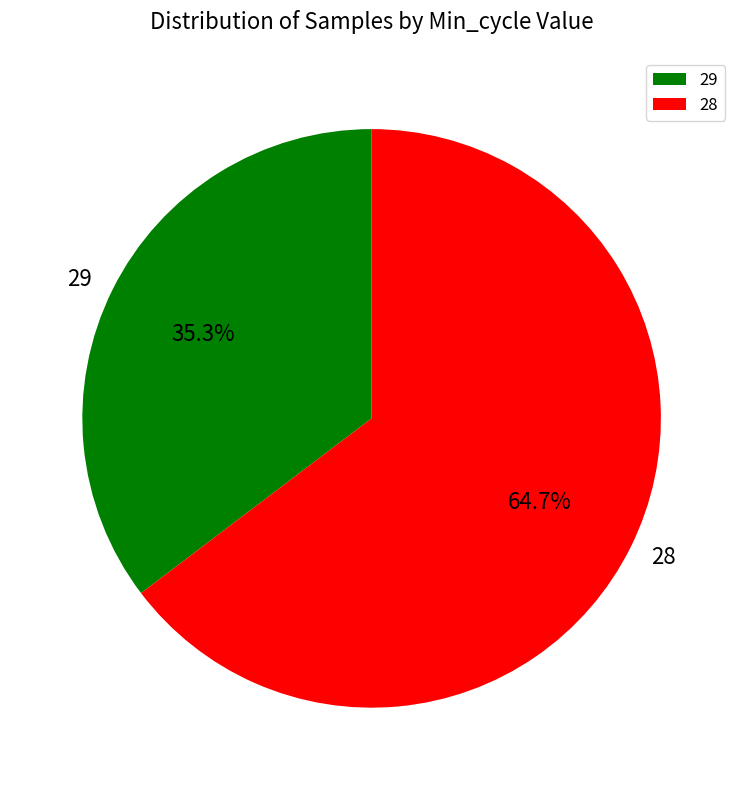

To the nearest percent, what percentage of the pie is 29?

35%